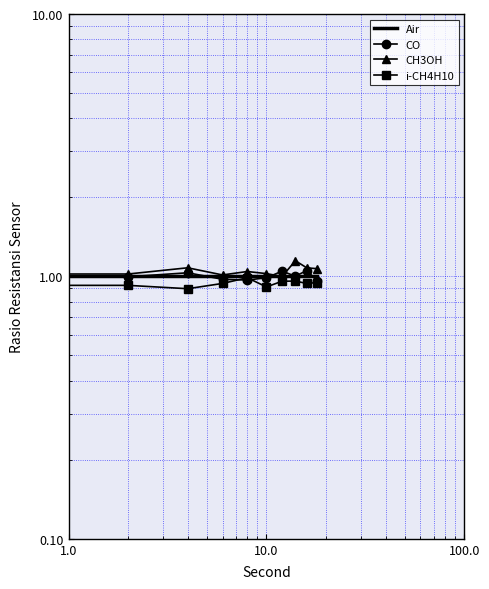

Reading left to right, extract all data points from this chart.

Air: 1.0	1.0	1.0	1.0	1.0	1.0	1.0	1.0	1.0	1.0
CO: 1.0	1.0	1.0	1.0	1.0	1.0	1.0	1.0	1.1	1.0
CH3OH: 1.0	1.0	1.1	1.0	1.0	1.0	1.0	1.1	1.1	1.1
i-CH4H10: 1.0	0.9	0.9	0.9	1.0	0.9	1.0	1.0	0.9	0.9